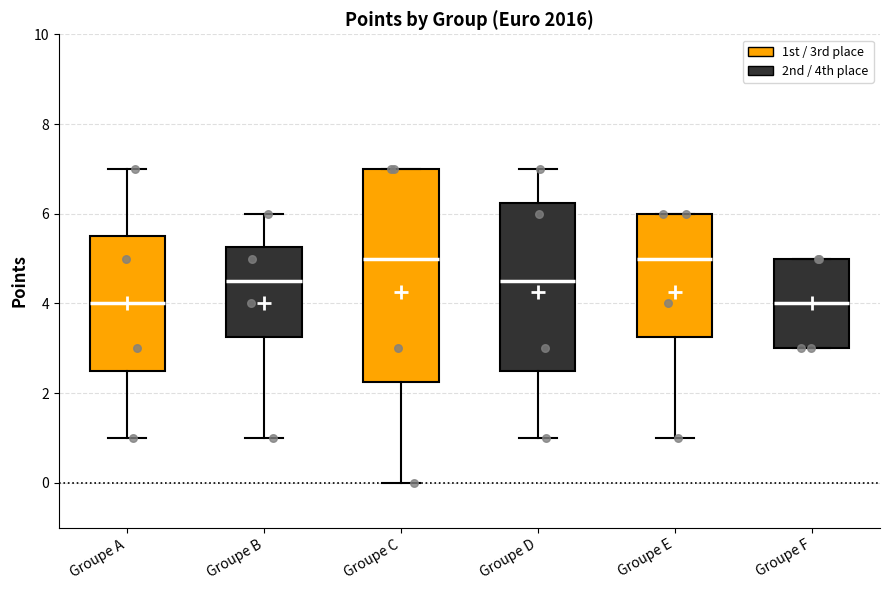

Where is the lower edge of the box for Groupe D on the y-axis? The values are not printed on the chart, so give them approximately, as read against the axis.

2.6